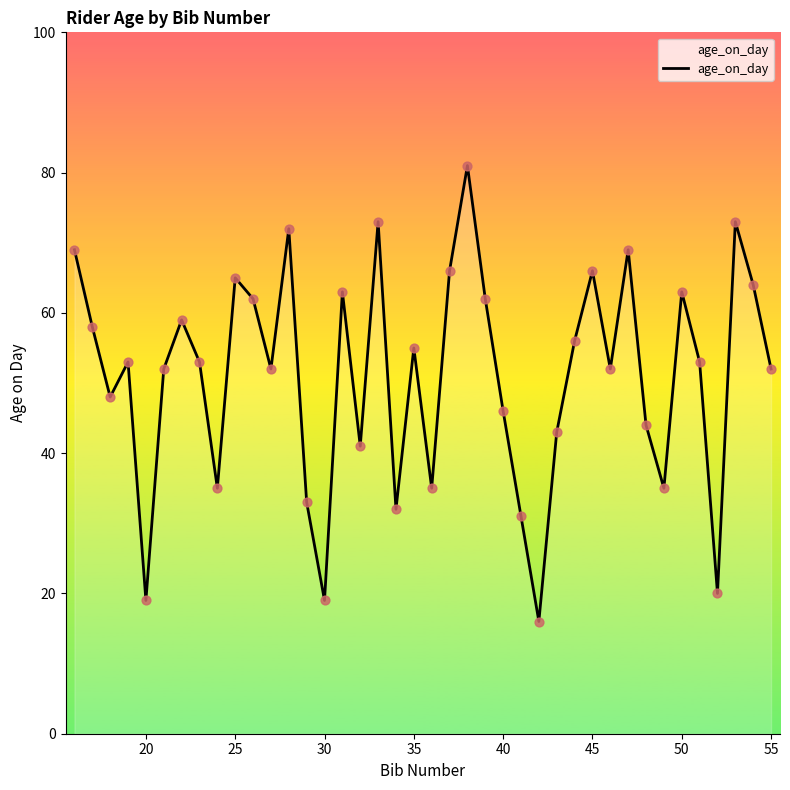

What is the maximum value shown in the chart?

81